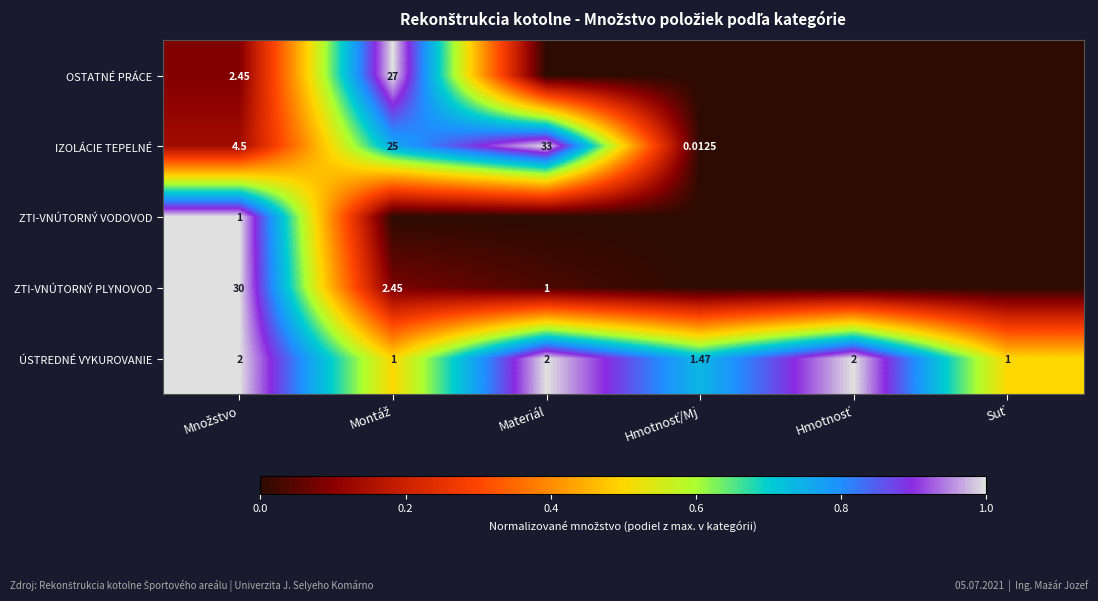

How many values in the ÚSTREDNÉ VYKUROVANIE series are below 2?

3